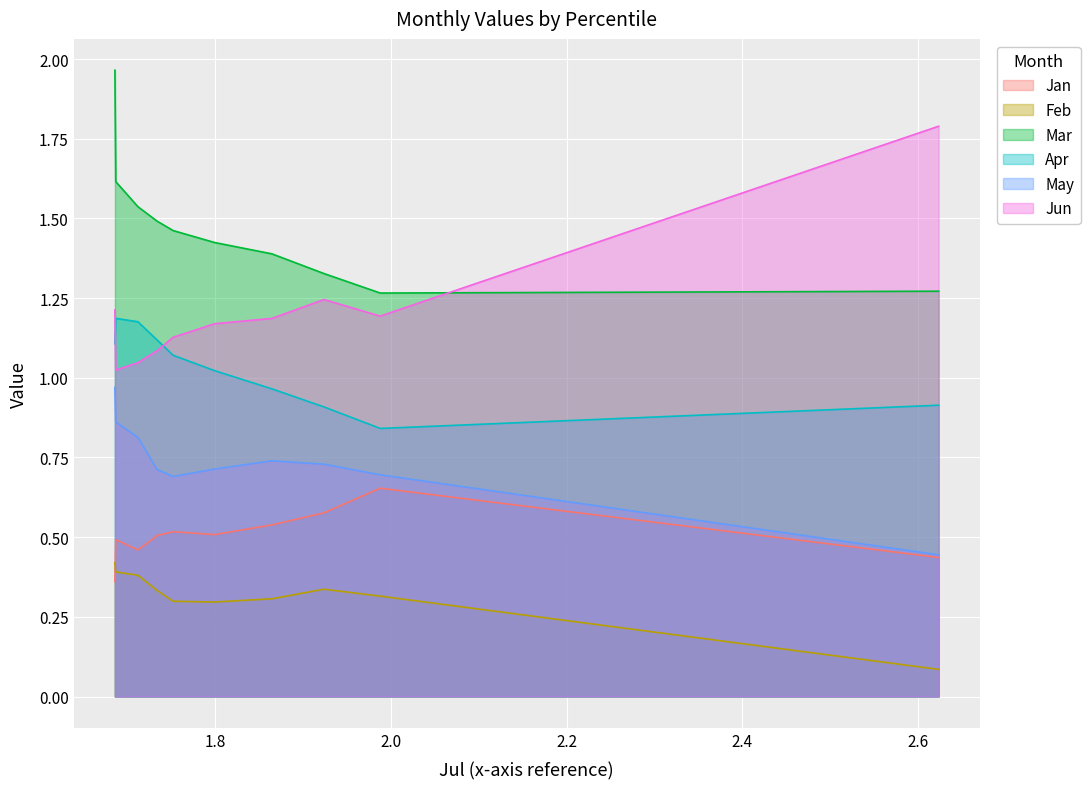

Does the chart display data point markers on the line(s)?

No